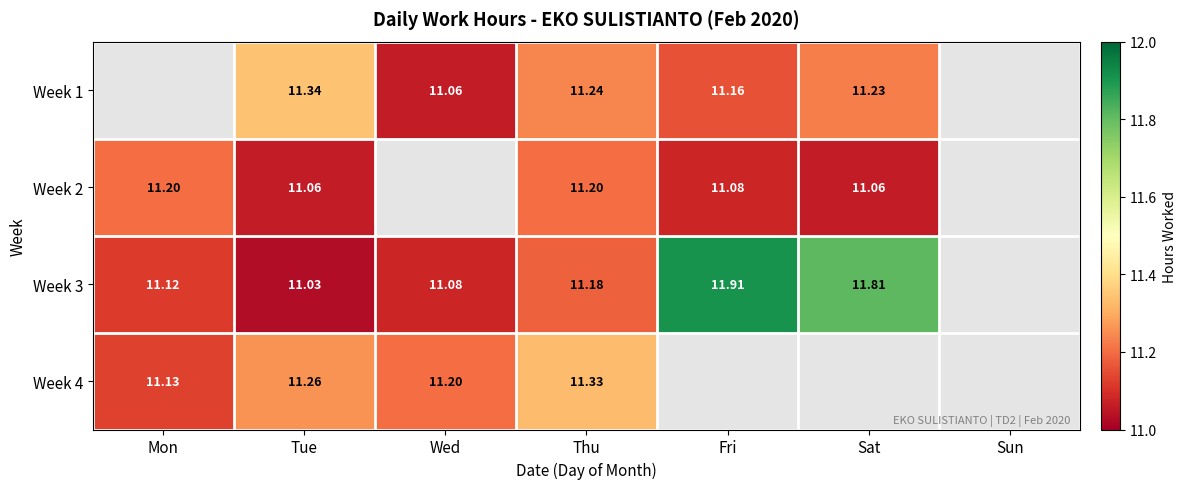

Is it true that Week 3 equals 11.1 at Wed?

True